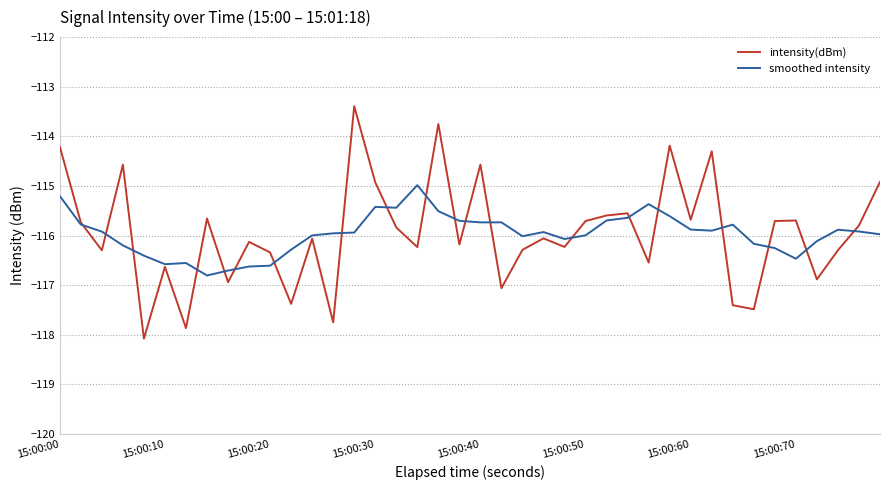

Which series ends up on top after the final intersection of smoothed intensity and intensity(dBm)?

intensity(dBm)